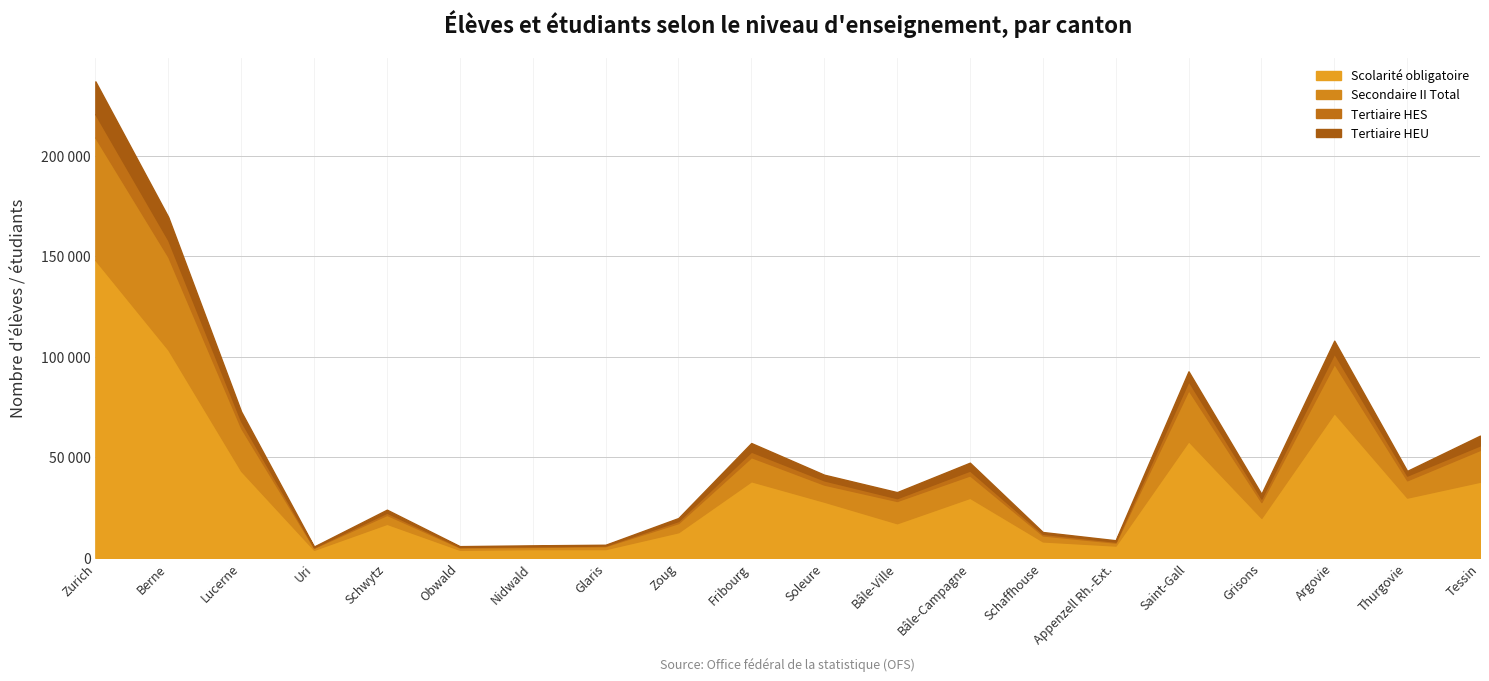

How many data points in Scolarité obligatoire are less than 27974?

10